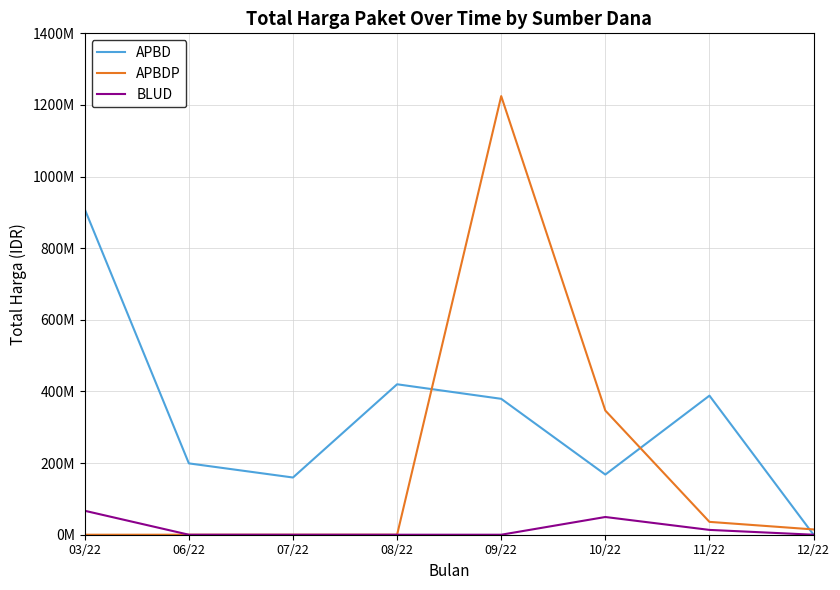

Is this an area chart (filled region under the line)?

No